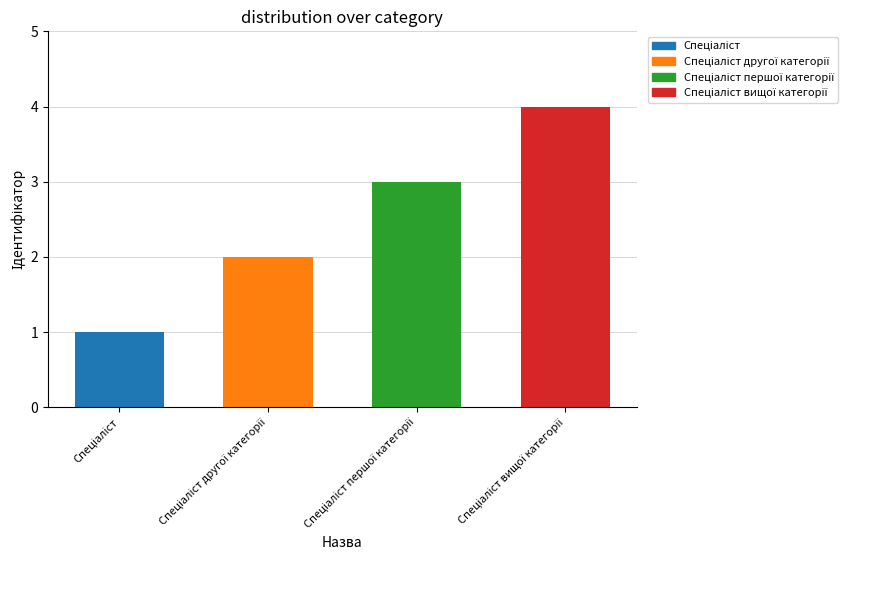

What is the difference between the maximum and minimum values?

3